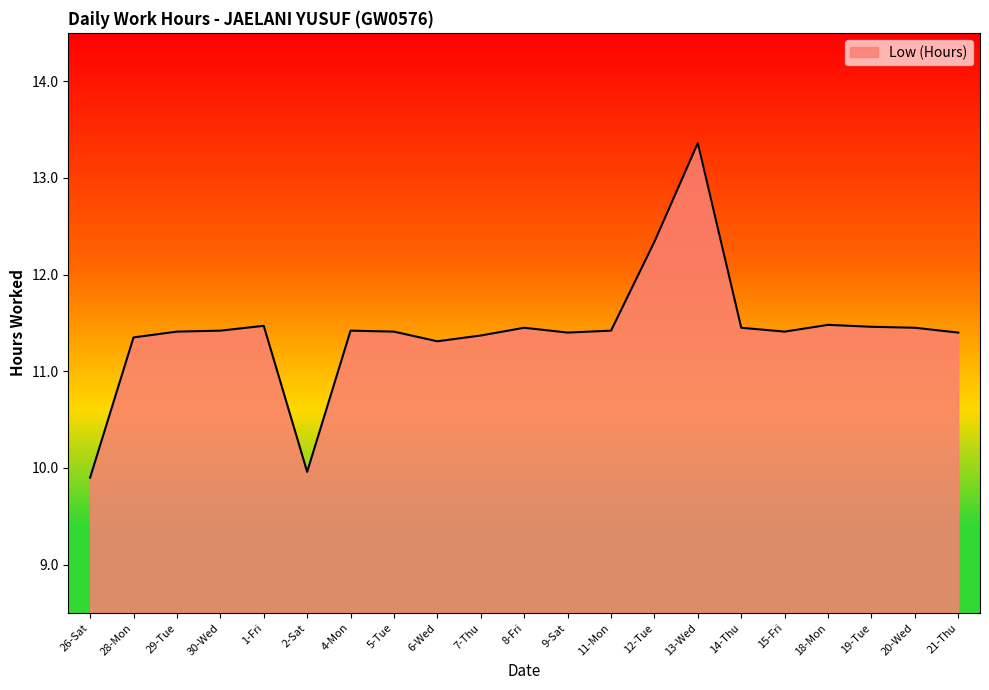

What is the difference between the maximum and minimum values?

3.5